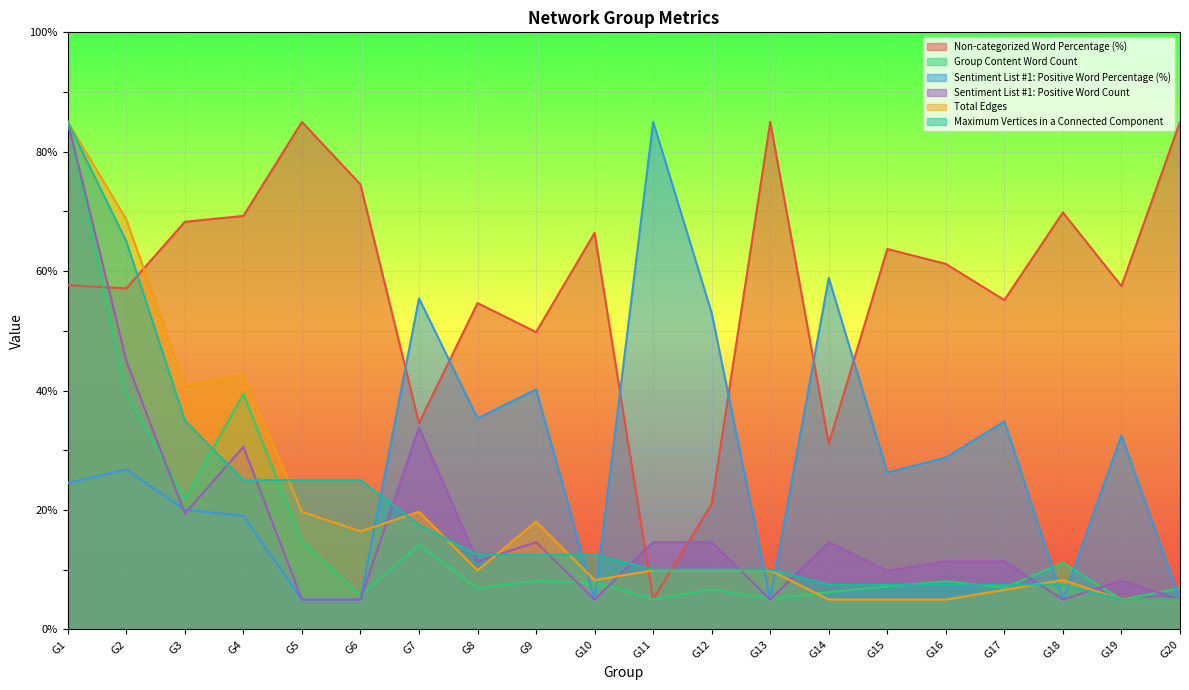

What is the highest value of the Sentiment List #1: Positive Word Count series?

85.0